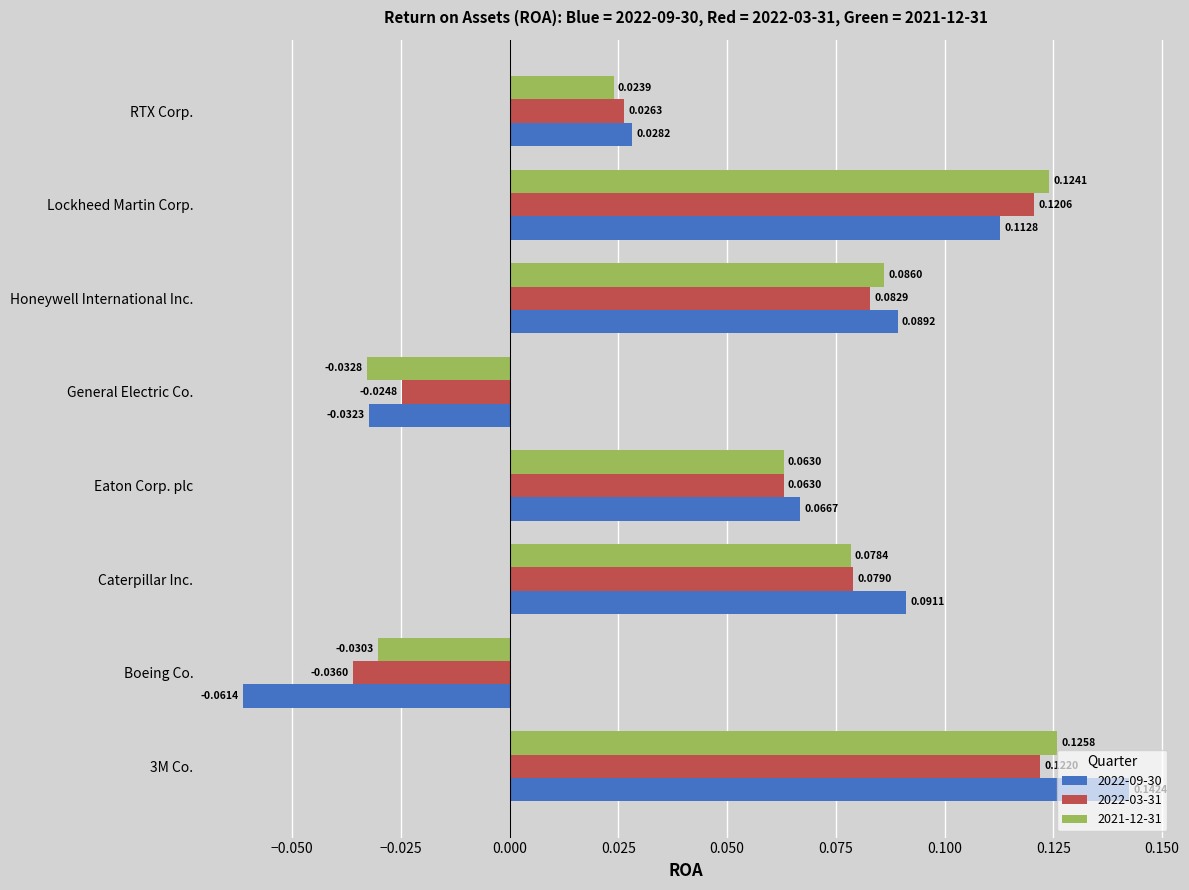

Which series changed the most between Eaton Corp. plc and RTX Corp.?

2021-12-31